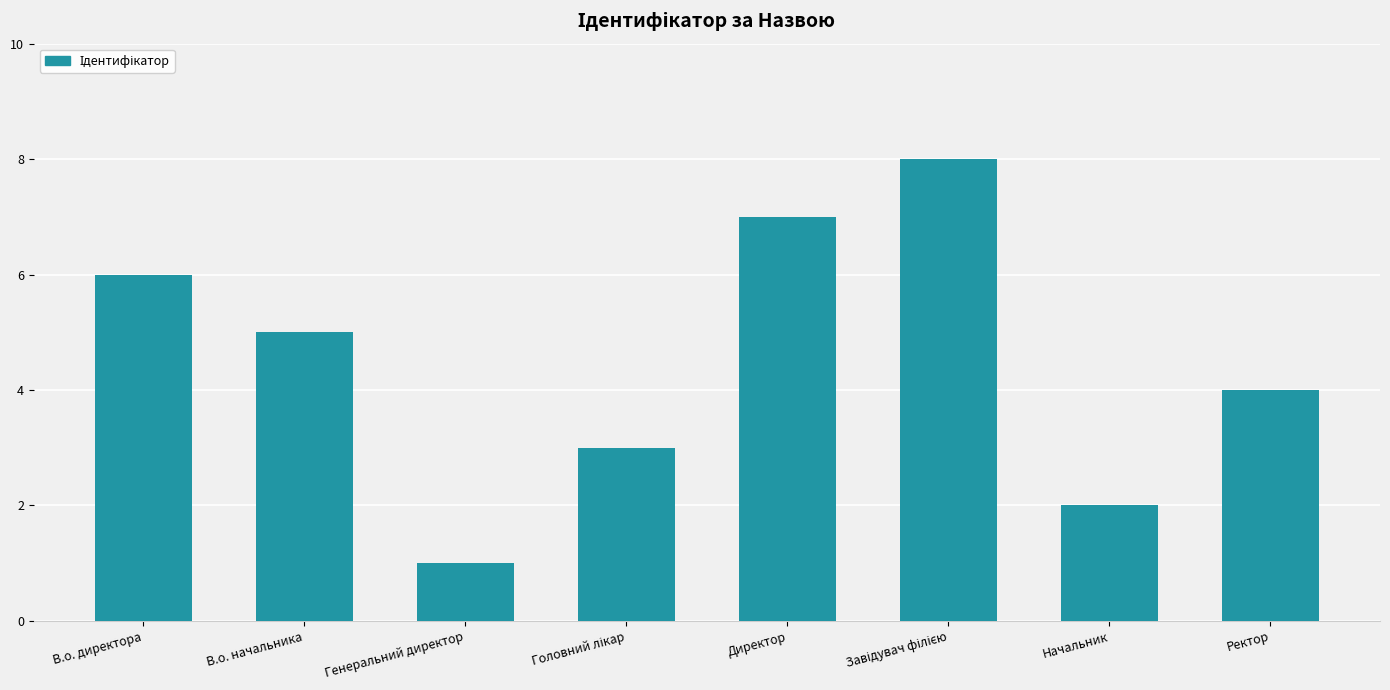

What position from the left is В.о. начальника?

2